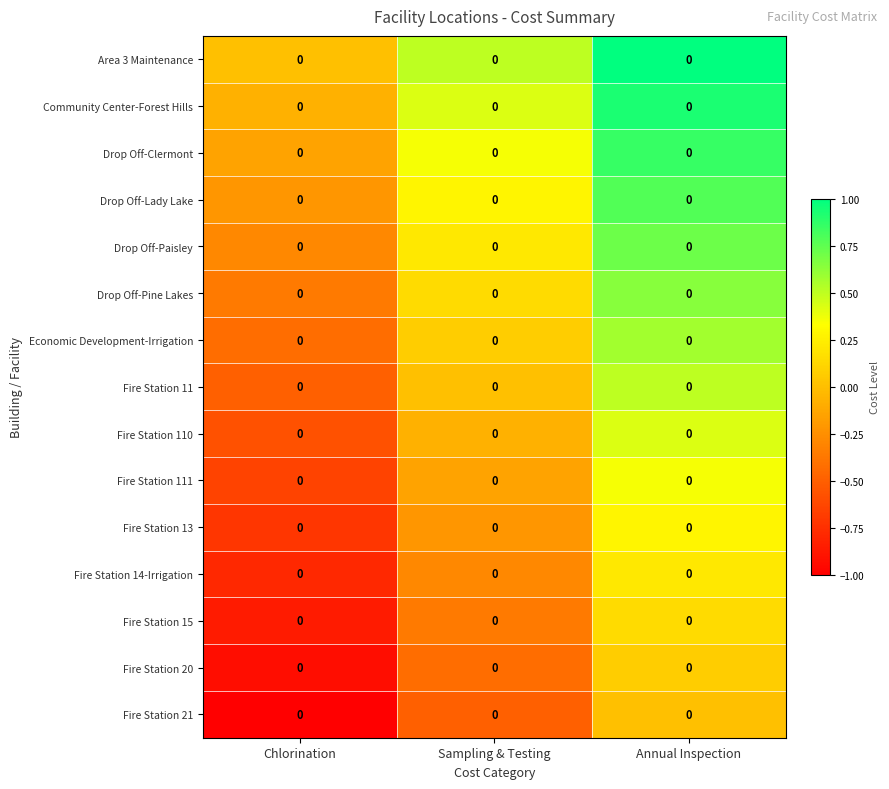

What is the maximum value shown in the chart?

1.0